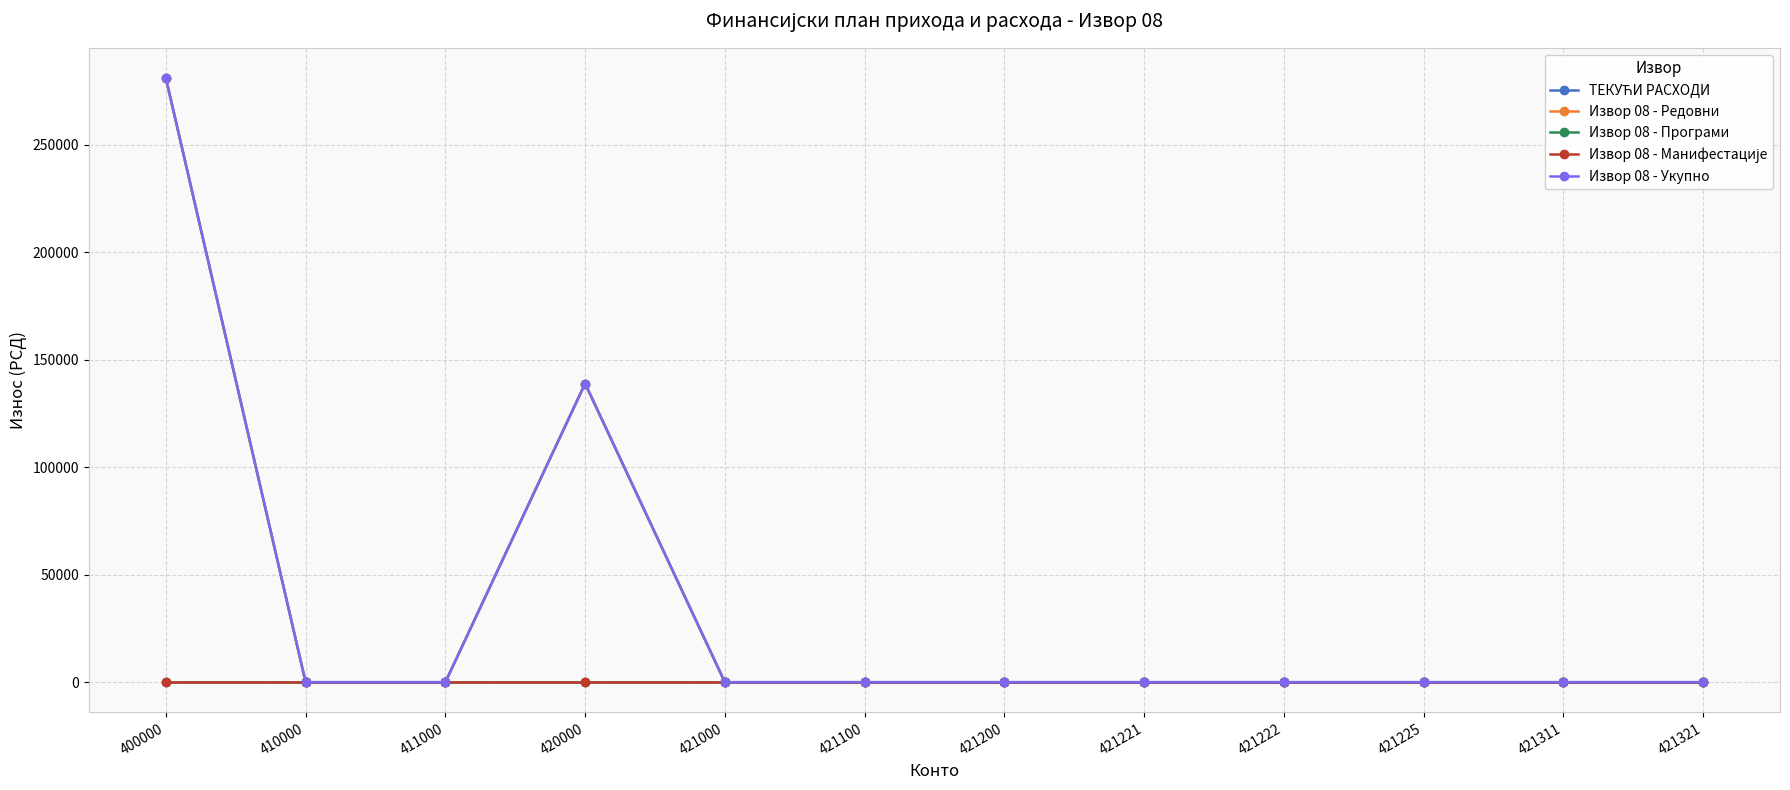

Rank the categories by Извор 08 - Редовни value from highest to lowest.

400000, 420000, 410000, 411000, 421000, 421100, 421200, 421221, 421222, 421225, 421311, 421321